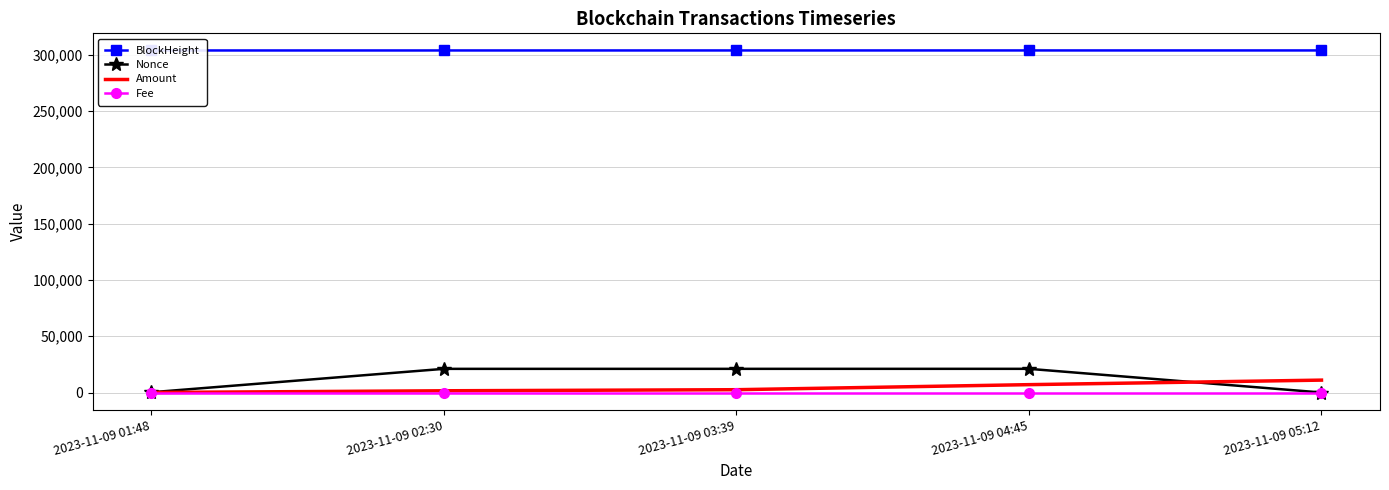

List the labels in order of BlockHeight value, largest first.

2023-11-09 05:12, 2023-11-09 04:45, 2023-11-09 03:39, 2023-11-09 02:30, 2023-11-09 01:48